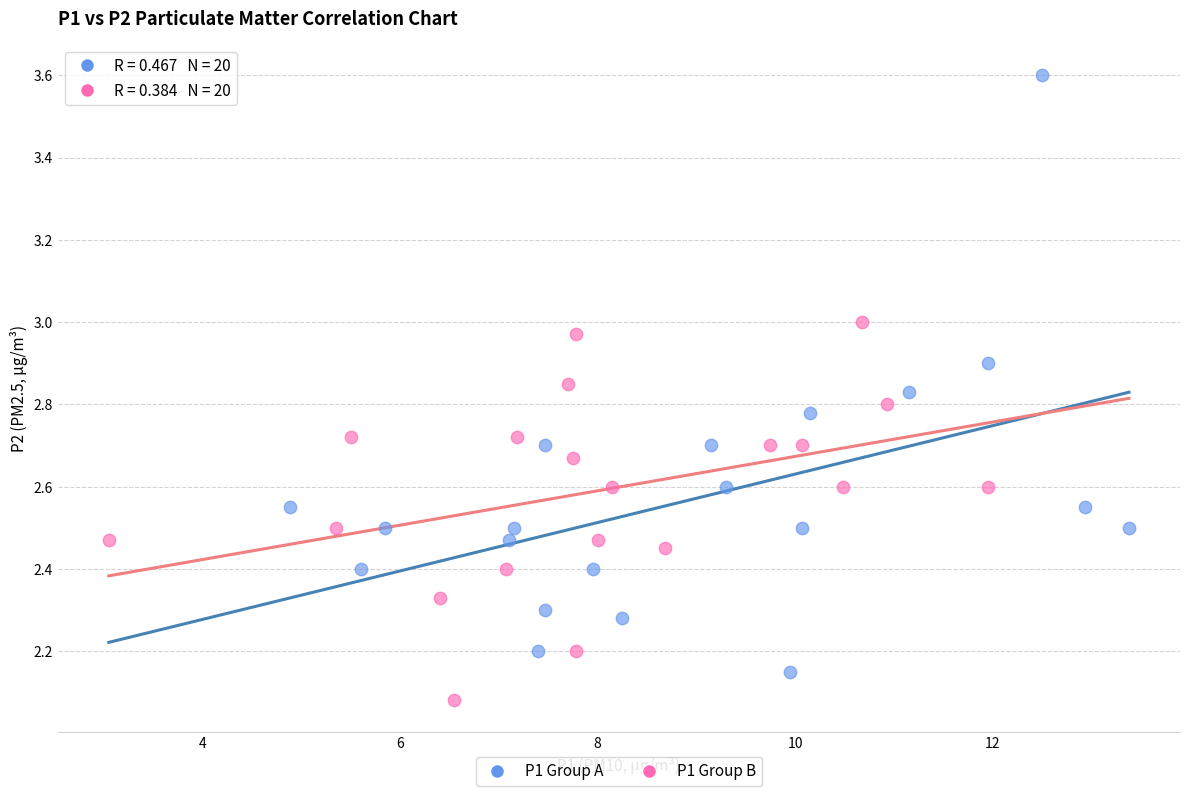

Which series has the widest spread of Y values?

P1 Group A